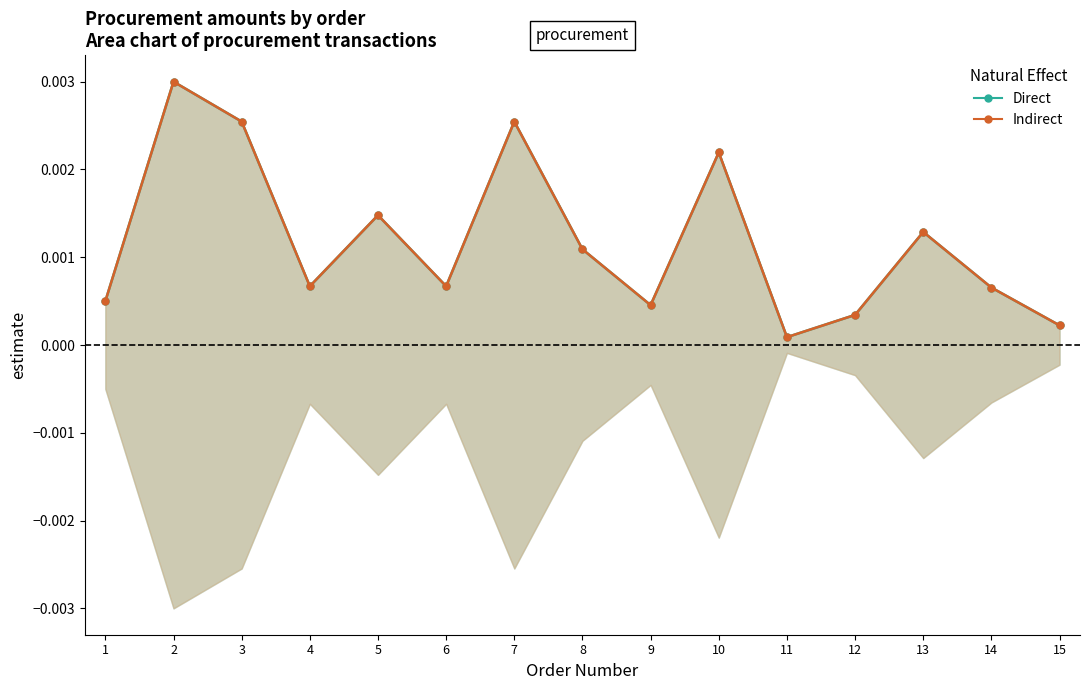

Does the chart have visible grid lines?

No